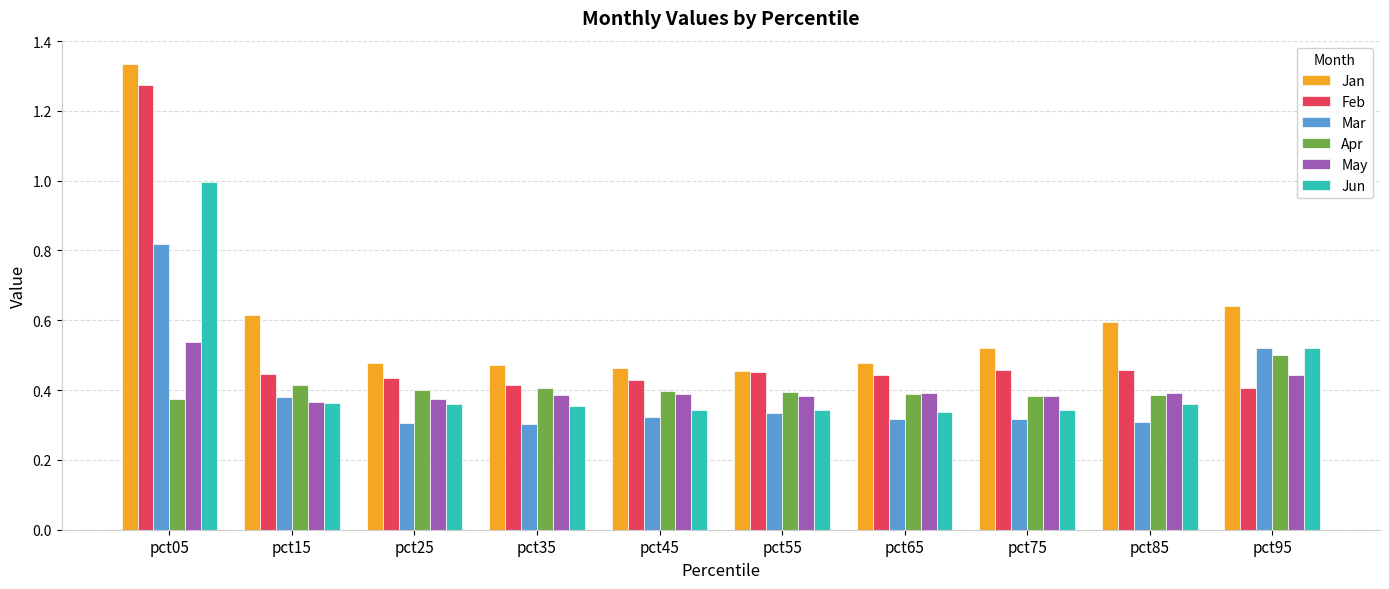

What is the total value across all series at pct15?

2.6